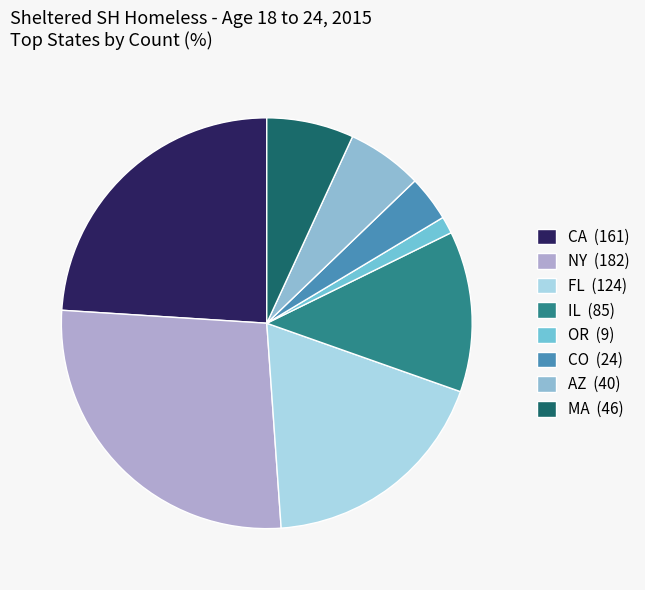

Count the number of slices in the pie.

8